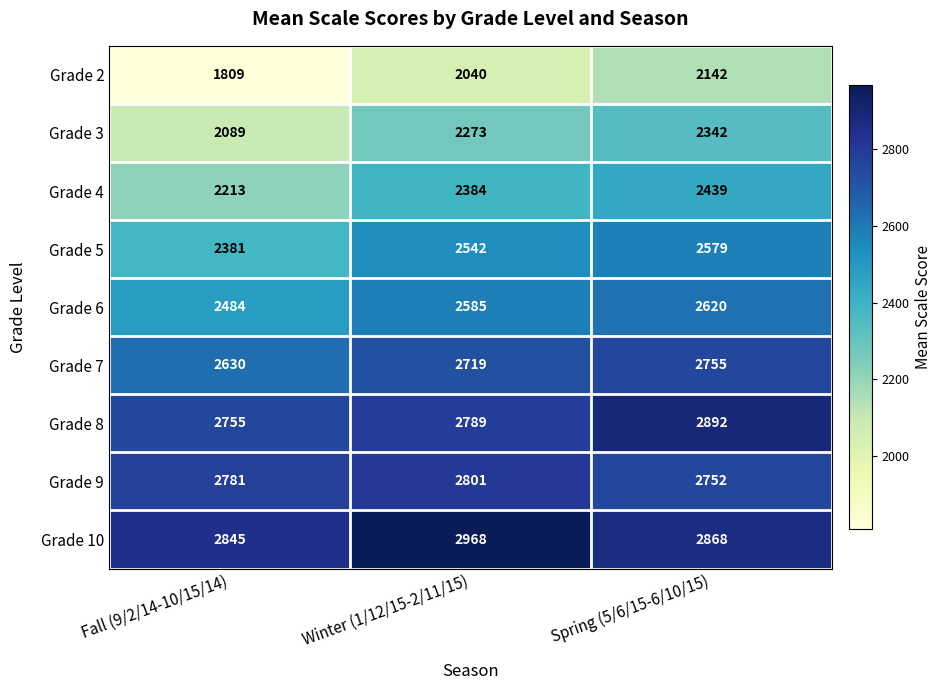

Which series has the widest spread of values?

Grade 2